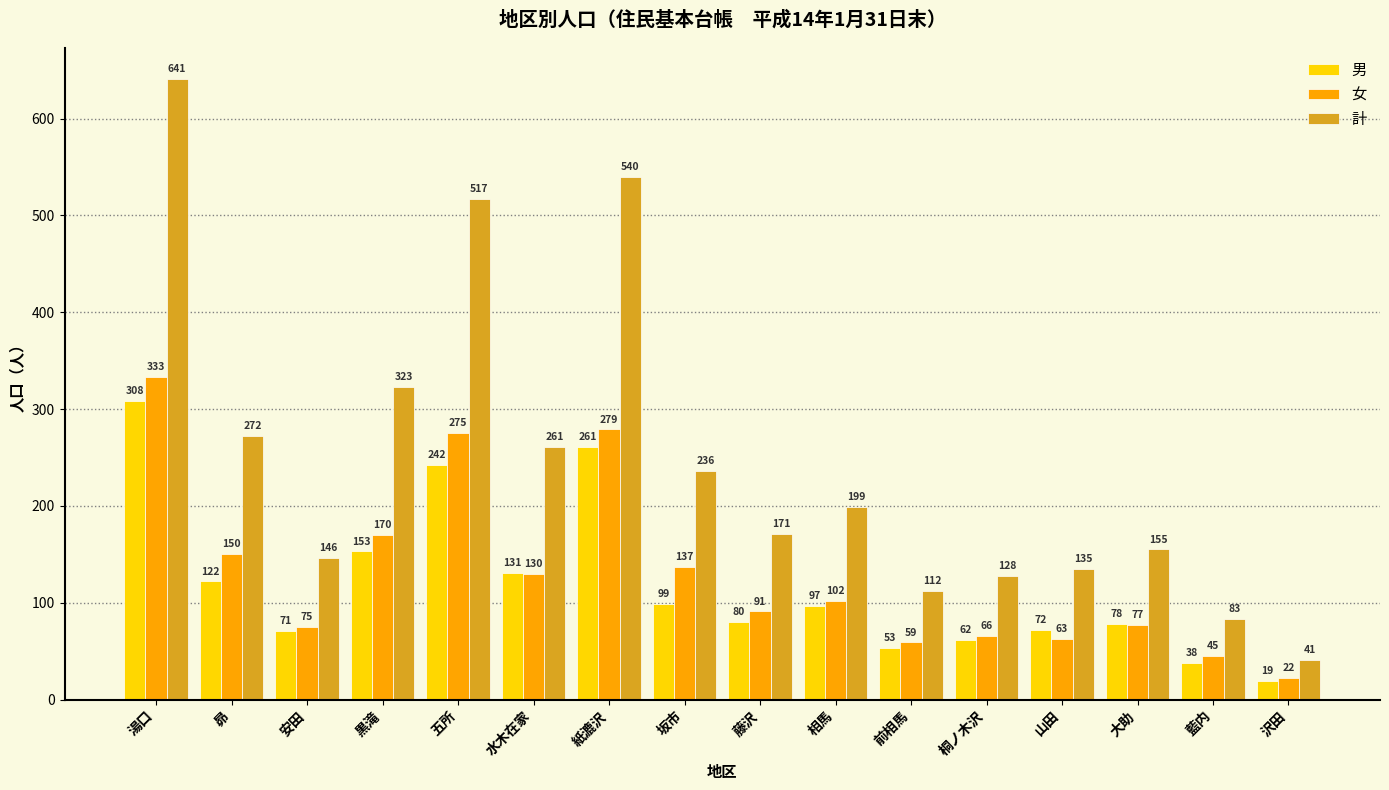

Where is 女 nearest to the value 177?

黒滝